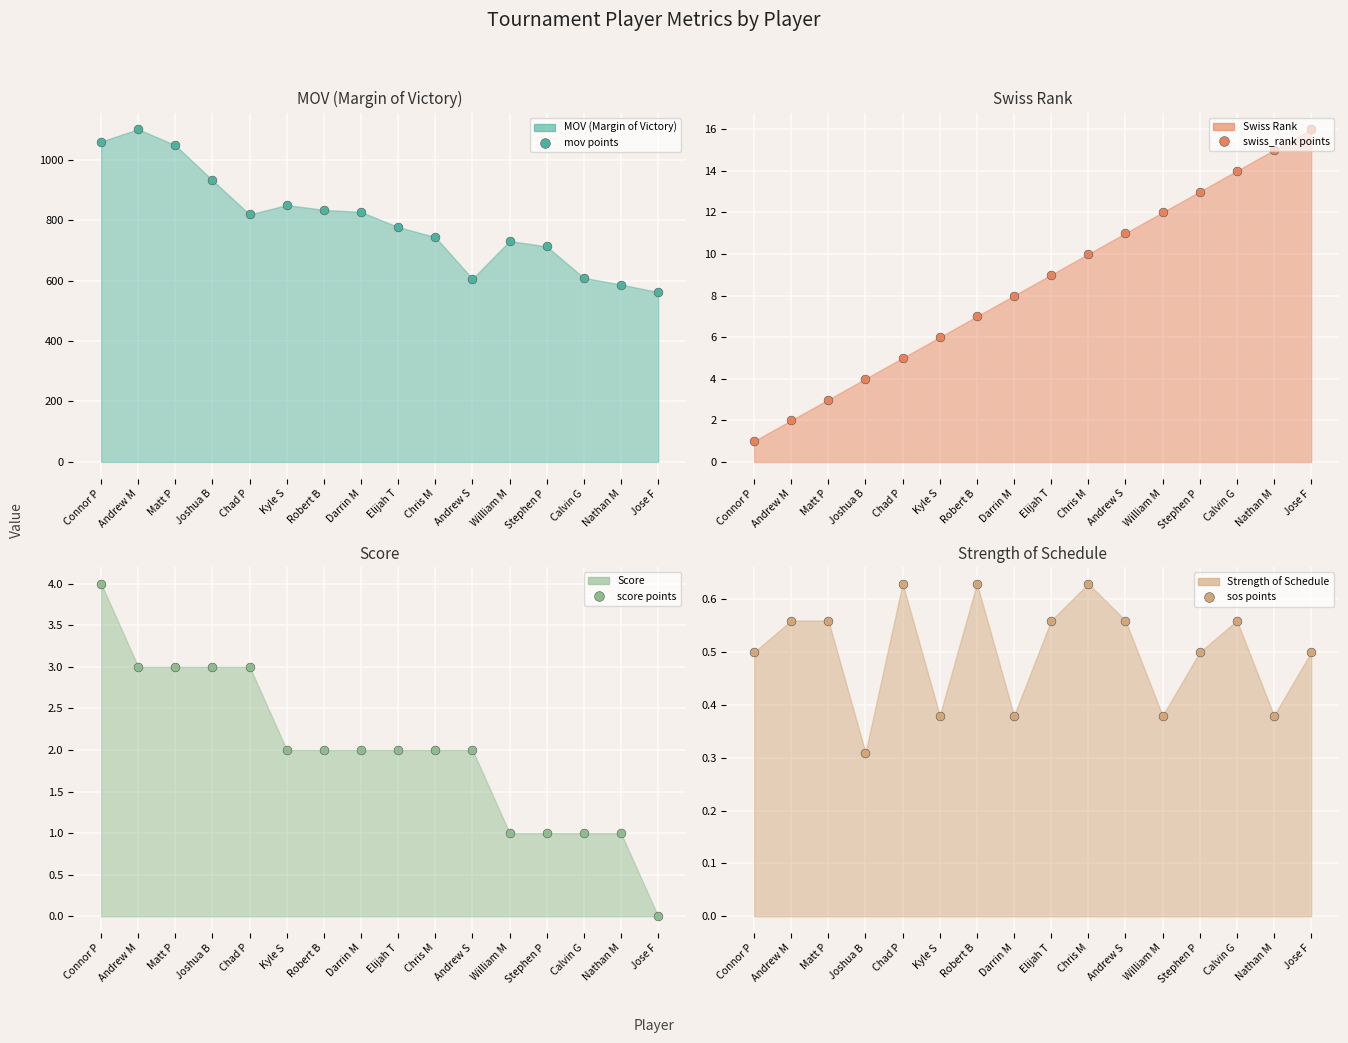

Which series contains the highest Y value?

MOV (Margin of Victory) points